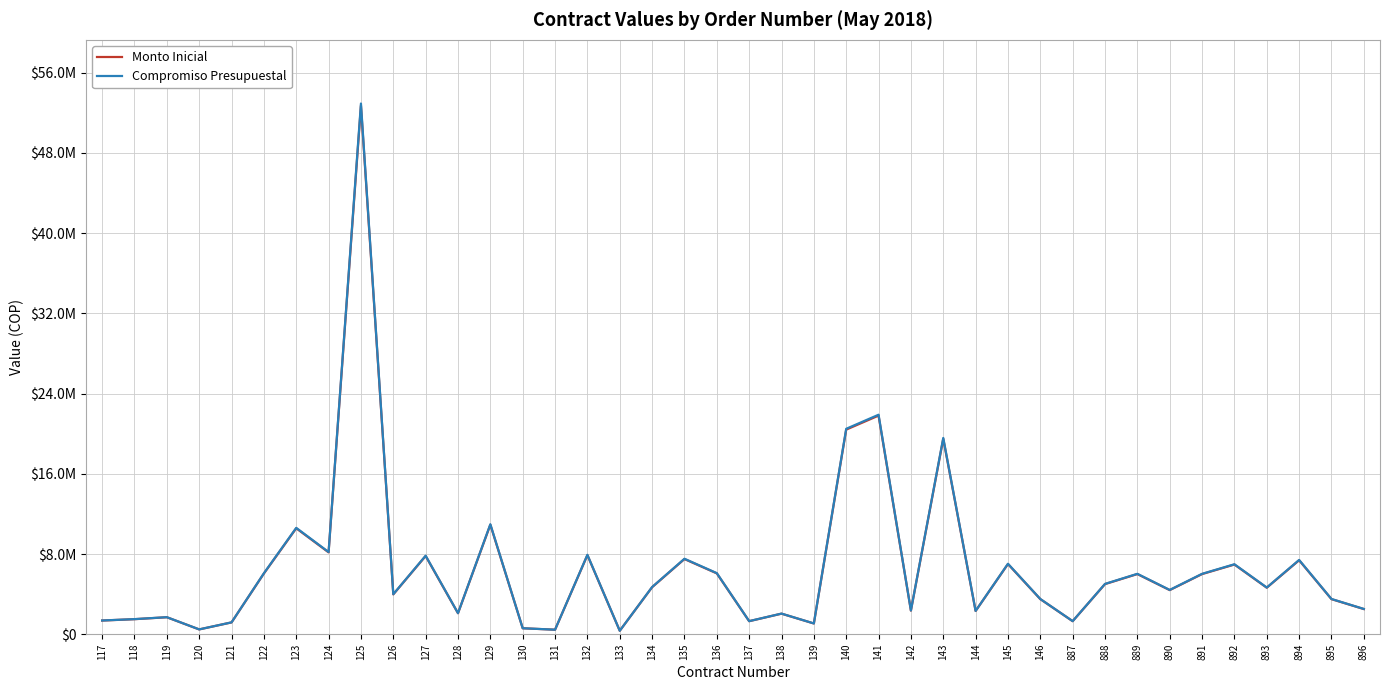

What are all the series names shown in the legend?

Monto Inicial, Compromiso Presupuestal